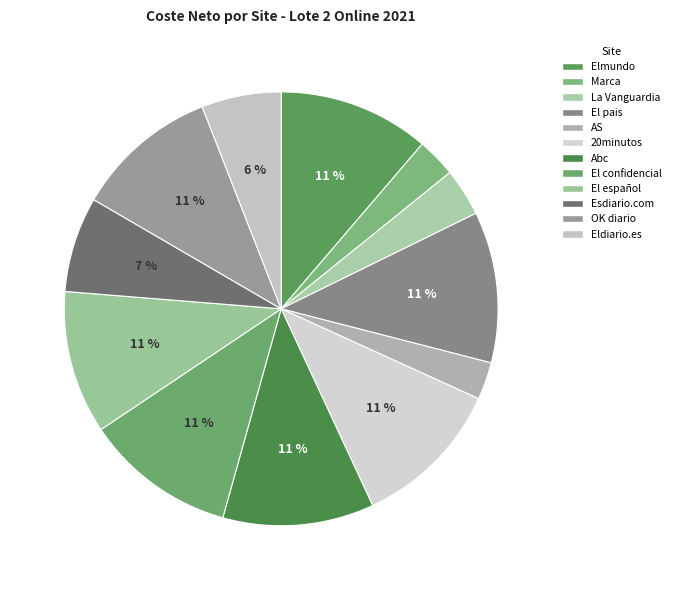

Rank the categories by value from highest to lowest.

Elmundo, El pais, 20minutos, Abc, El confidencial, El español, OK diario, Esdiario.com, Eldiario.es, La Vanguardia, Marca, AS